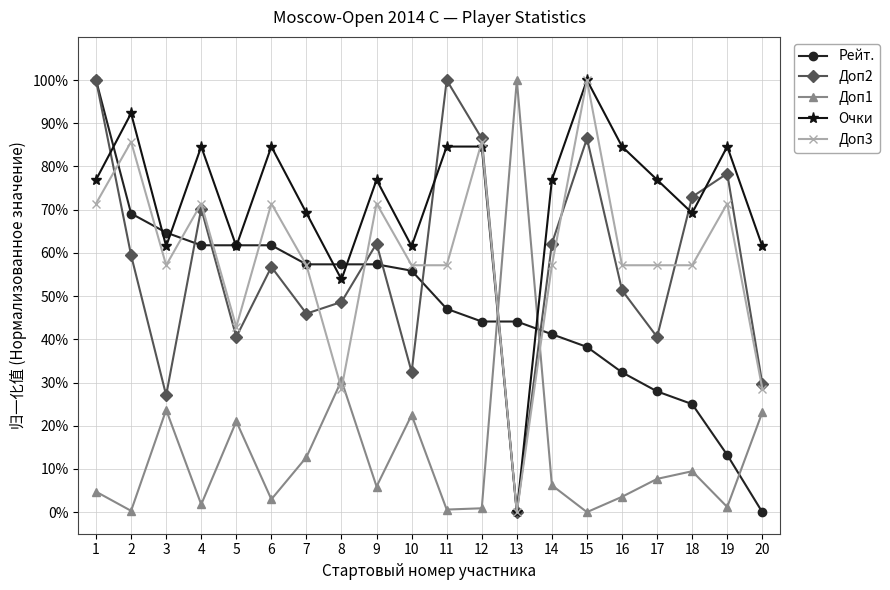

What is the sum of the Доп3 values at 5 and 18?

1.0